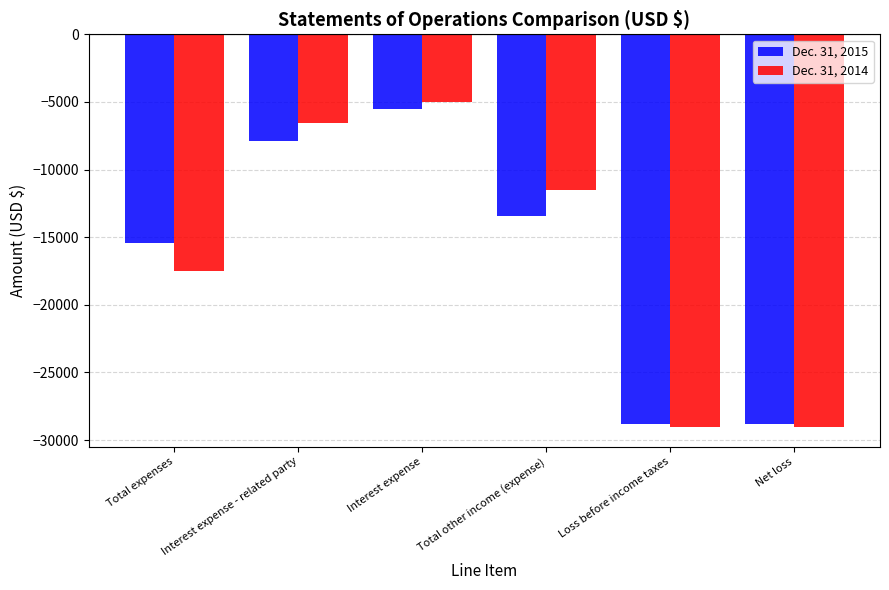

Which series has the widest spread of values?

Dec. 31, 2014